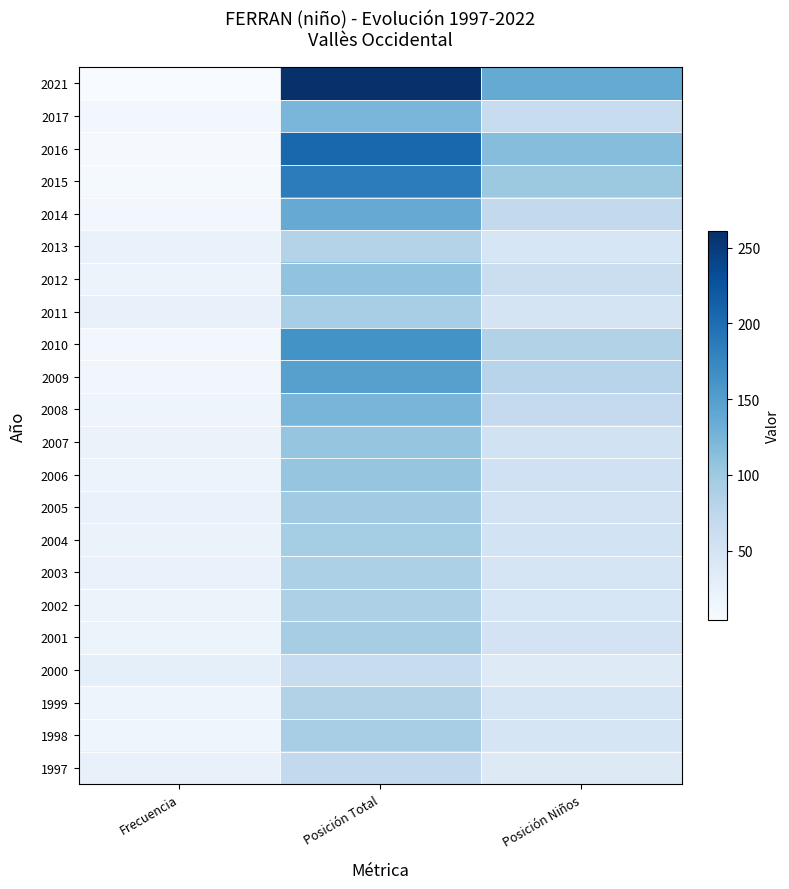

Count the number of categories in the chart.

3